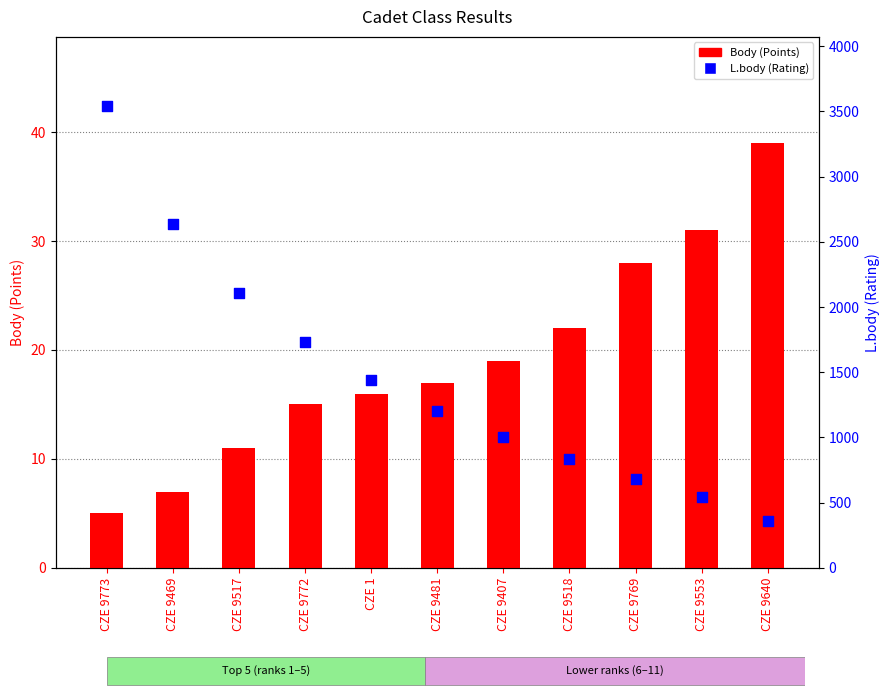

Which series contains the highest Y value?

L.body (Rating)